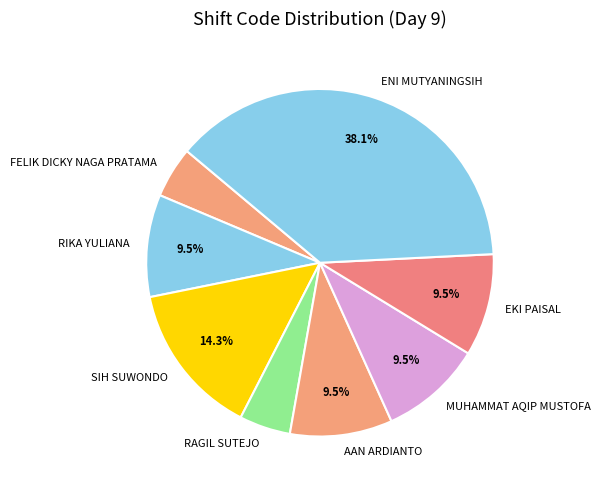

Does MUHAMMAT AQIP MUSTOFA represent more than half of the total?

No